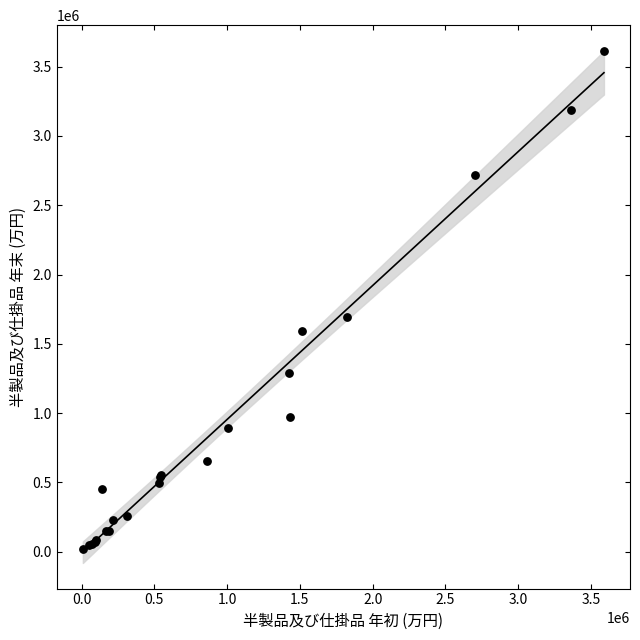

What Y value in the scatter plot is closest to 1816253?

1695103